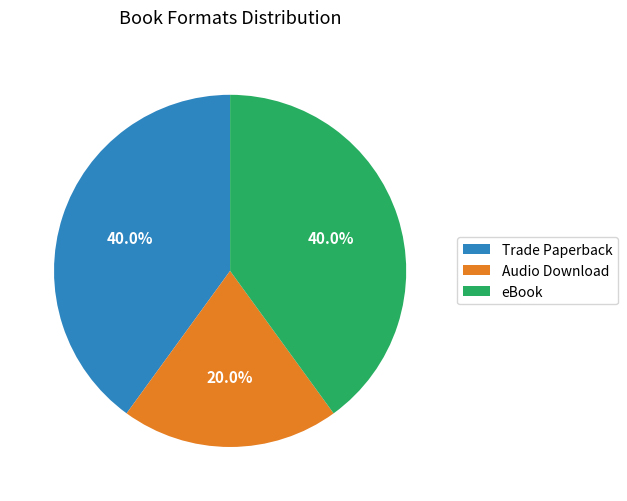

Does any single category account for the majority?

No